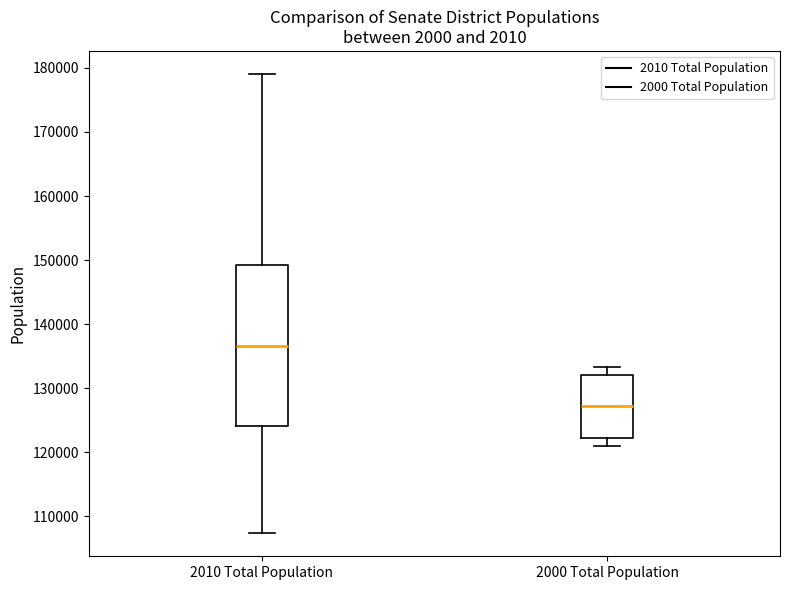

Where is the upper edge of the box for 2010 Total Population on the y-axis? The values are not printed on the chart, so give them approximately, as read against the axis.

149000